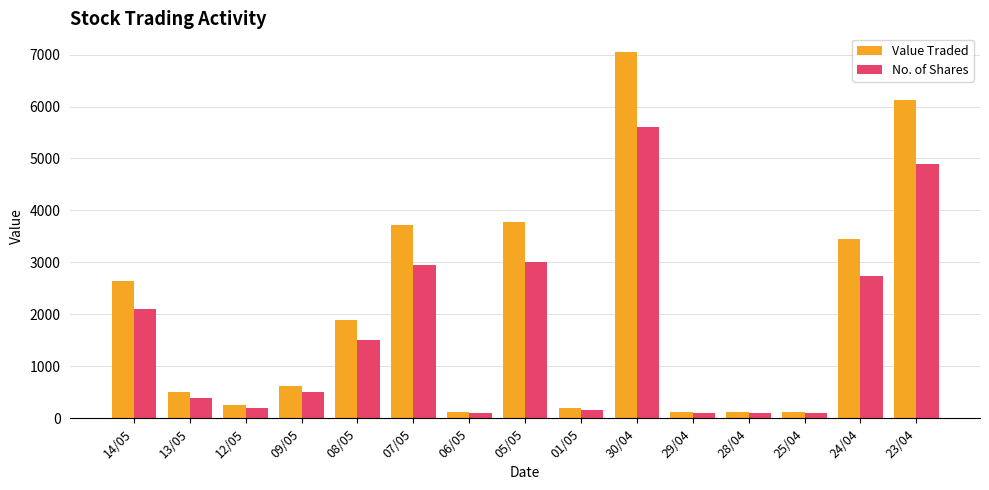

List the series in order of their overall mean, lowest first.

No. of Shares, Value Traded